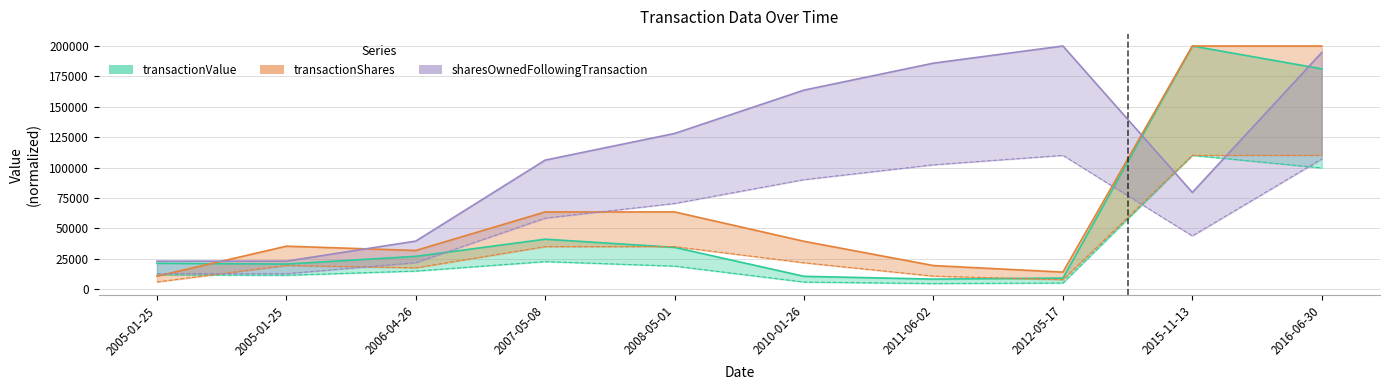

What is the total value across all series at 2010-01-26?

213420.7